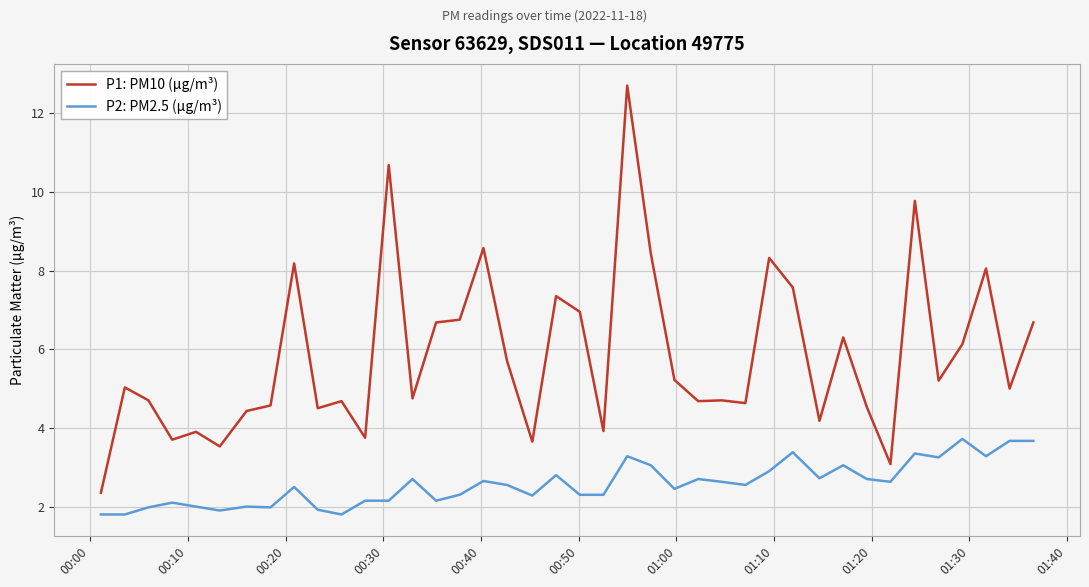

List the series in order of their overall mean, lowest first.

P2: PM2.5 (µg/m³), P1: PM10 (µg/m³)